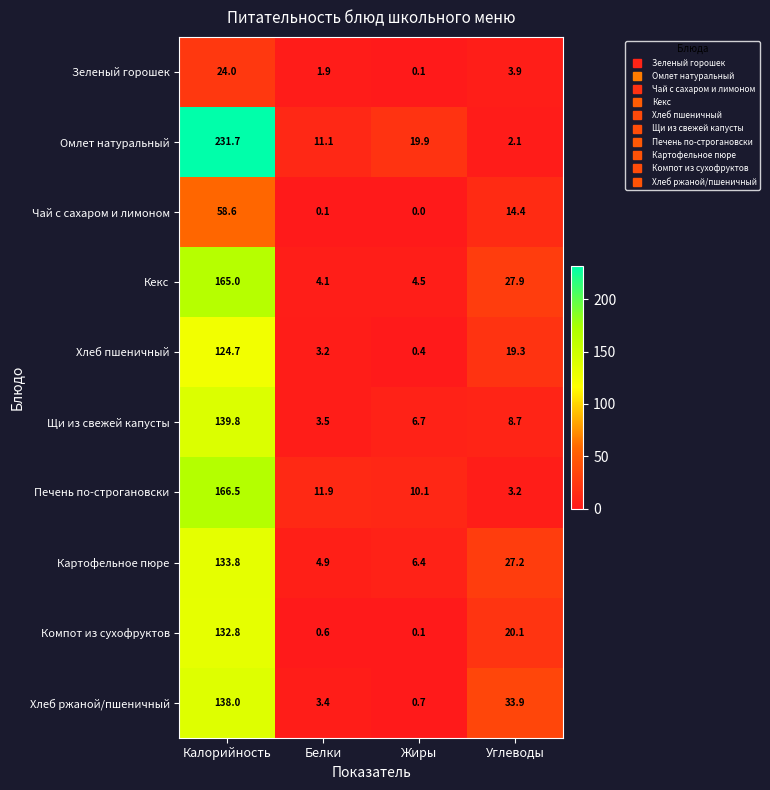

Which category has the highest value in the Картофельное пюре series?

Калорийность